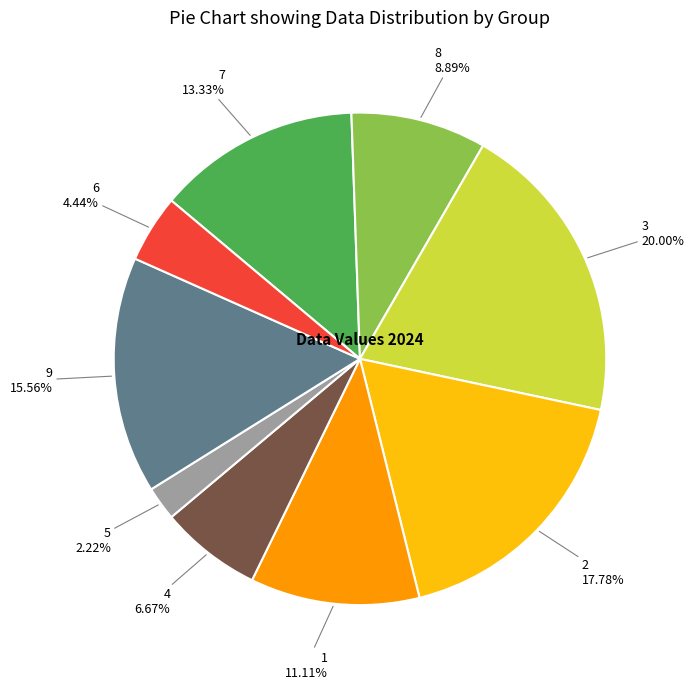

The 7 slice represents 25% of the pie. True or false?

False